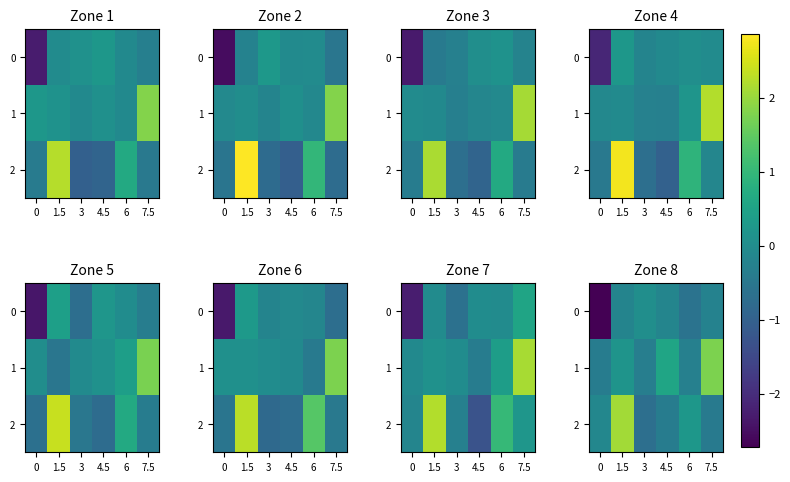

At which category does the chart reach its peak across all series?

1.5